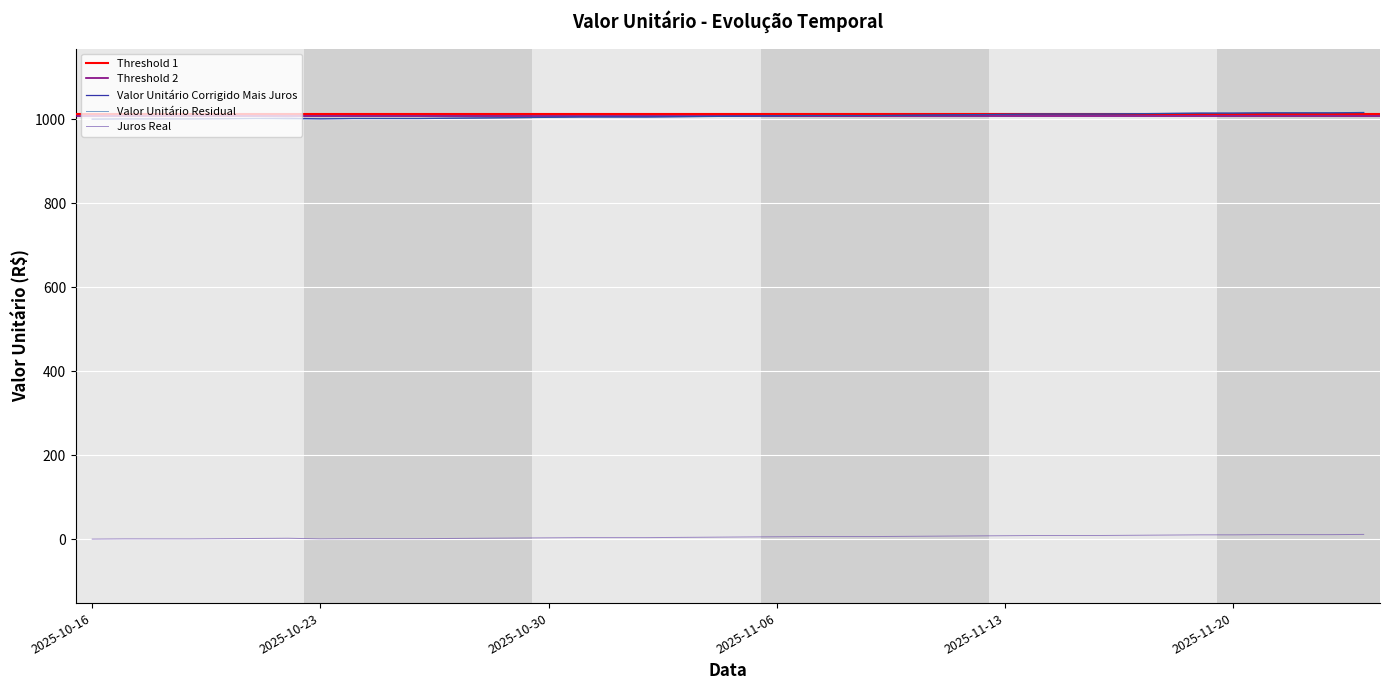

What position from the left is 2025-11-02?

18